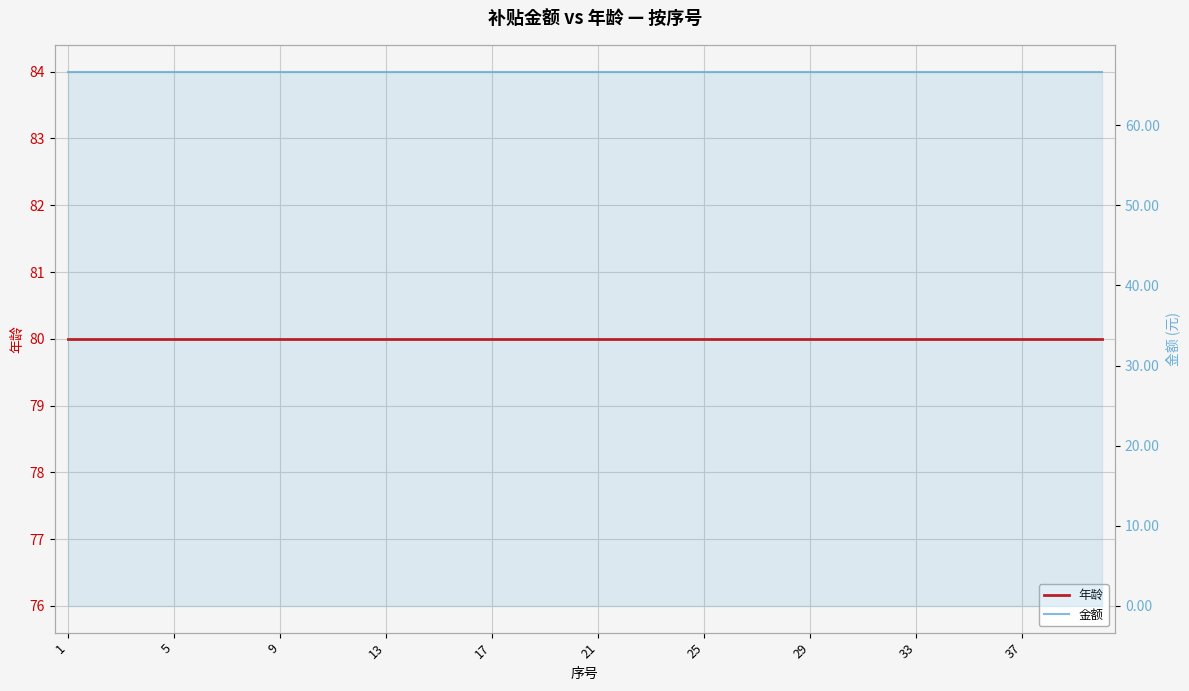

True or false: 金额 and 年龄 cross at least once.

False